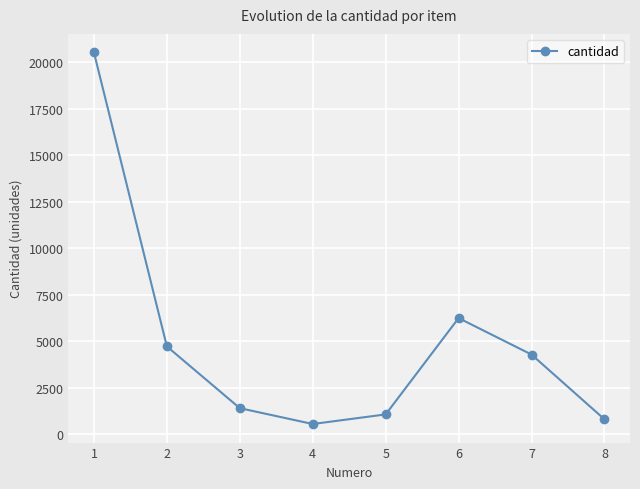

Is it true that the value at 6 is 6241?

True